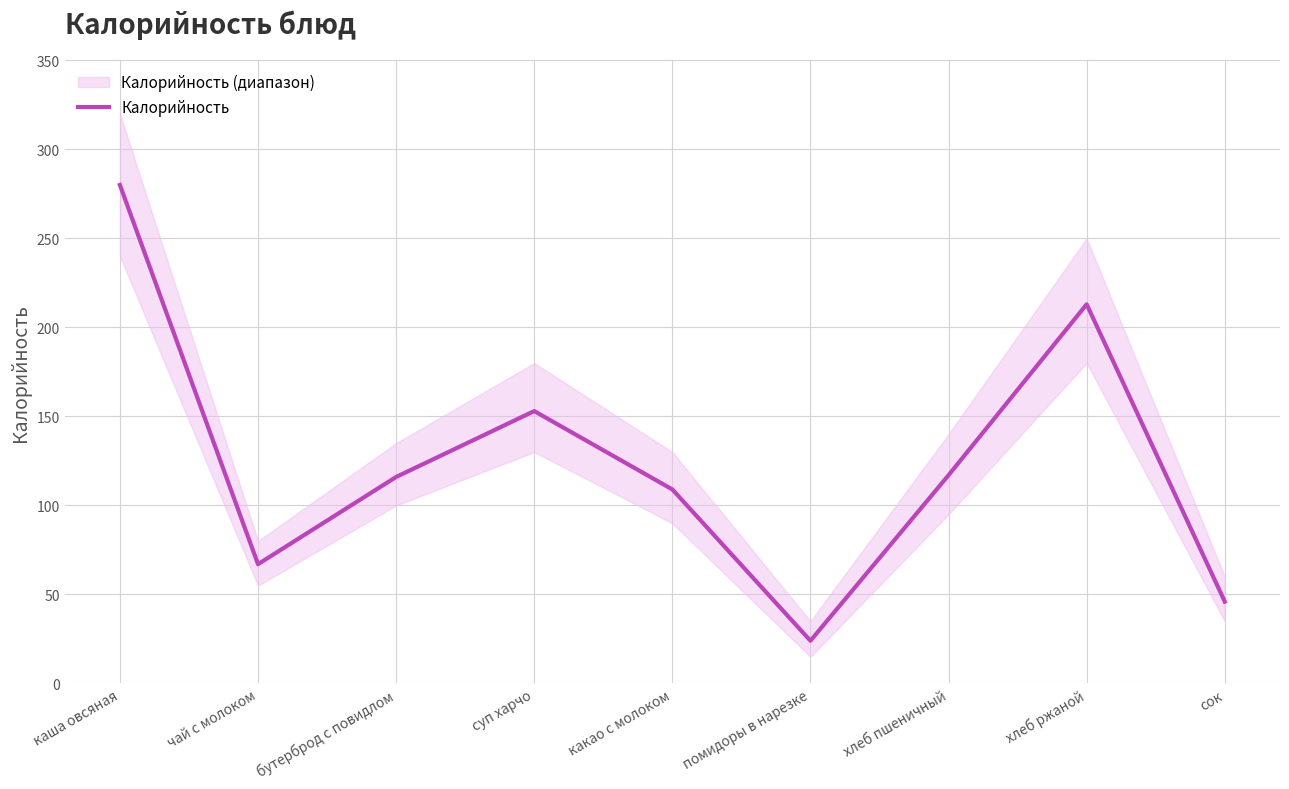

Where is the first local maximum?

суп харчо